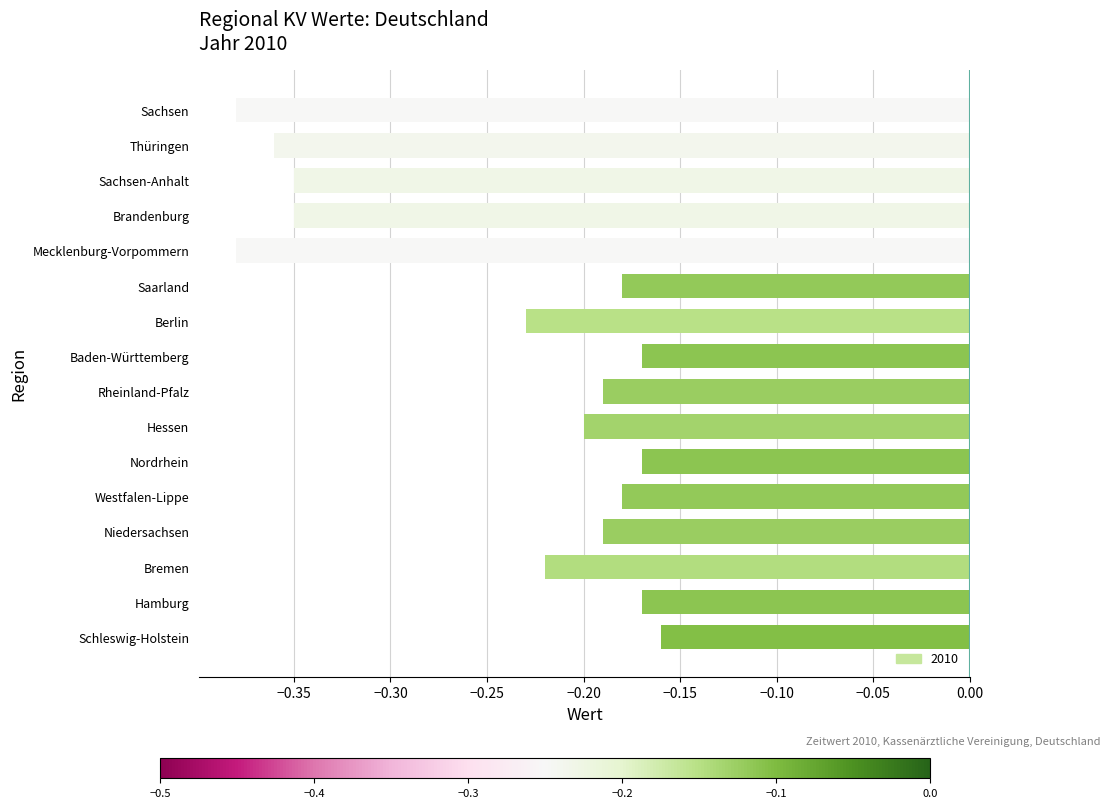

Is it true that the value at Berlin is -0.2?

True